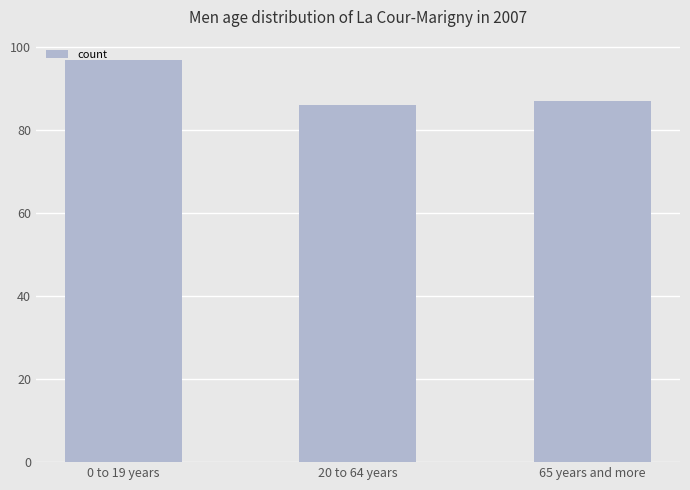

What is the average value?

90